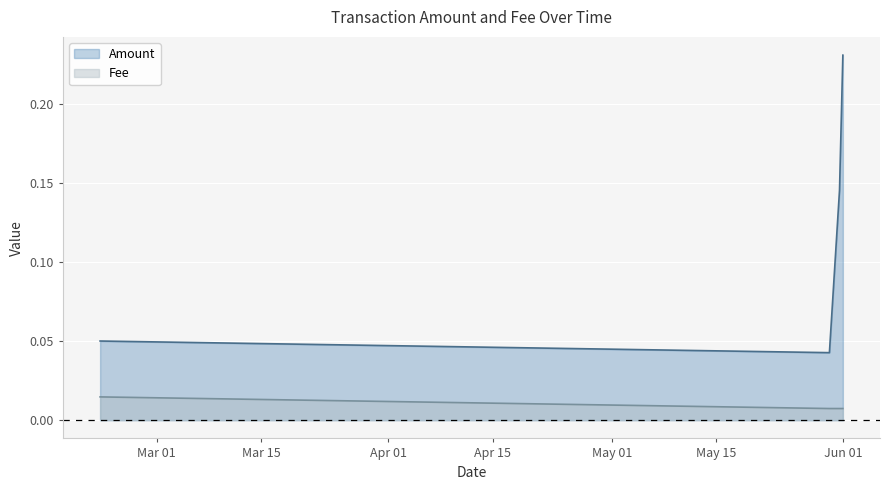

What is the difference between the second highest and minimum values in the Amount series?

0.1